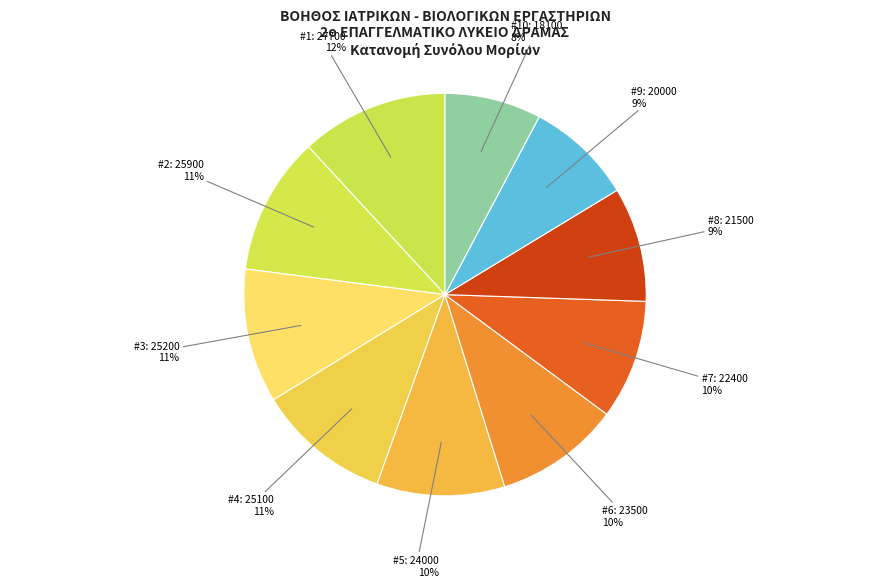

How many slices are in this pie chart?

10